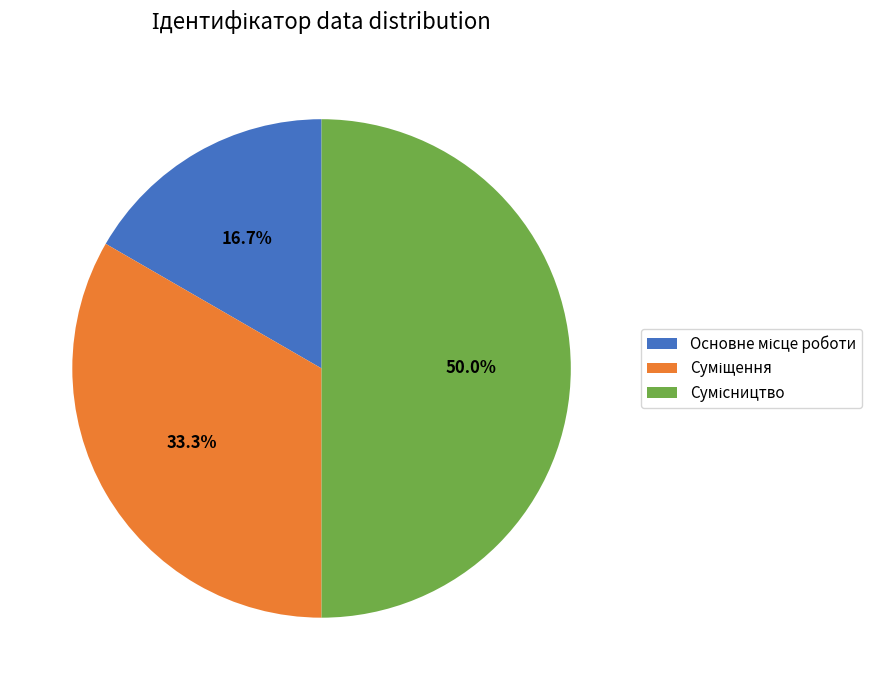

To the nearest percent, what percentage of the pie is Суміщення?

33%